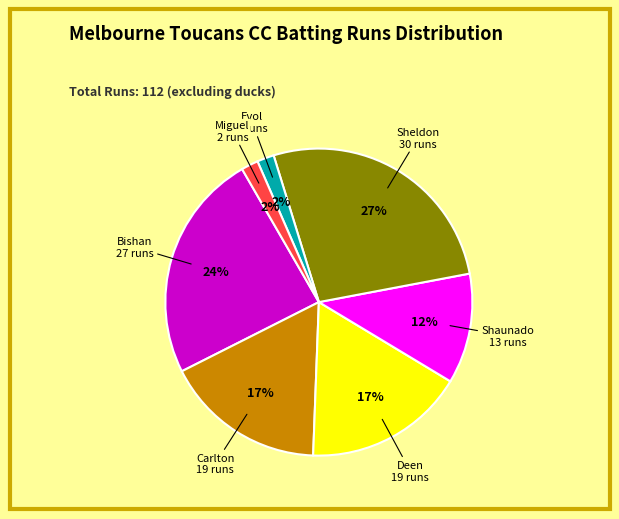

To the nearest percent, what is the average slice percentage?

14%